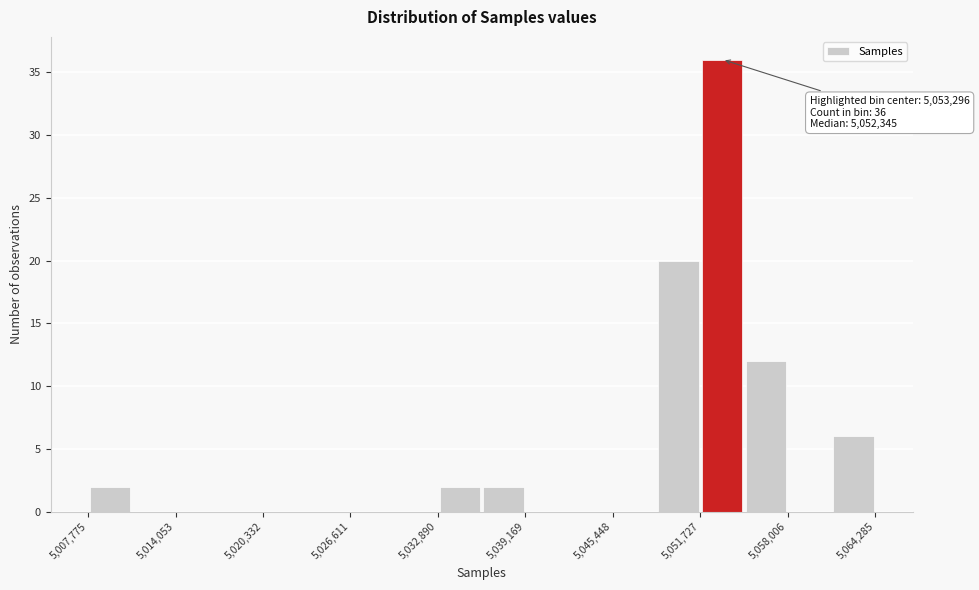

Around what value on the x-axis is the tallest bar? Give the approximate position of its centre, as read against the axis.

5053000